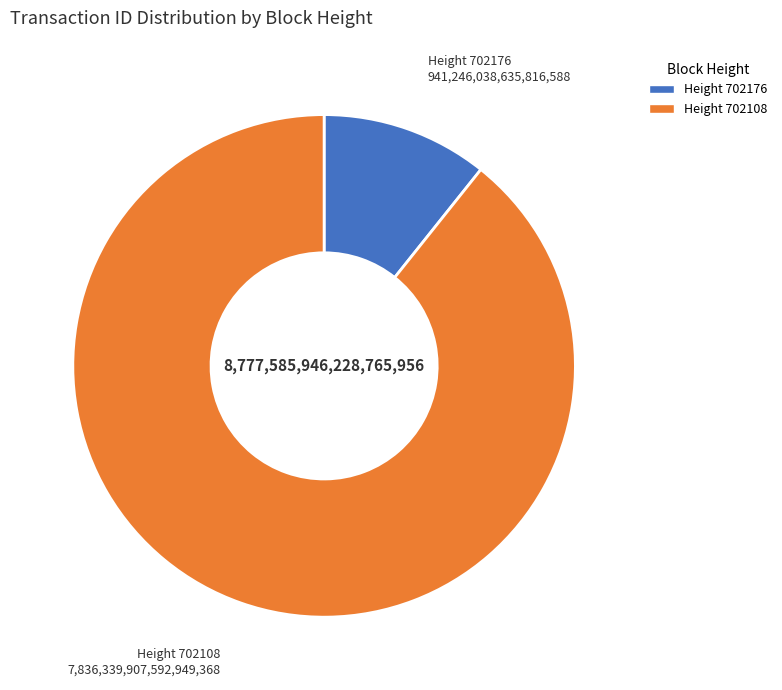

Does any single category account for the majority?

Yes